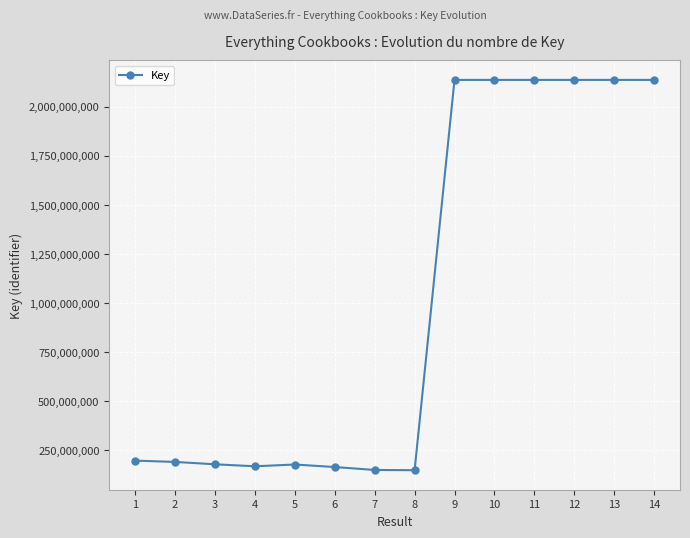

Which has a higher value, 5 or 8?

5